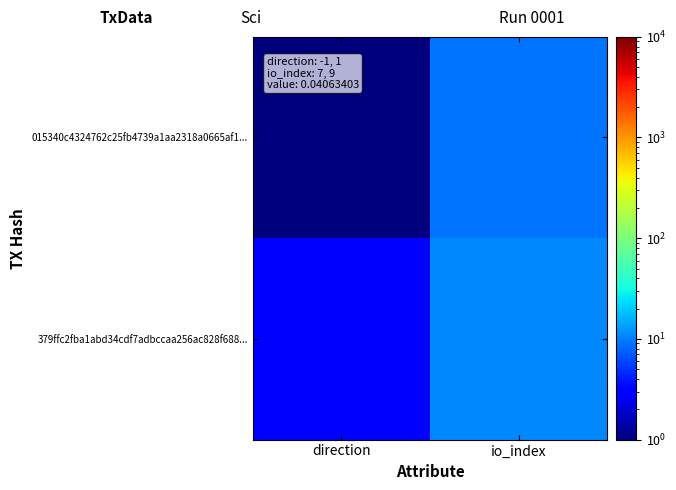

Between direction and io_index, which is larger?

io_index